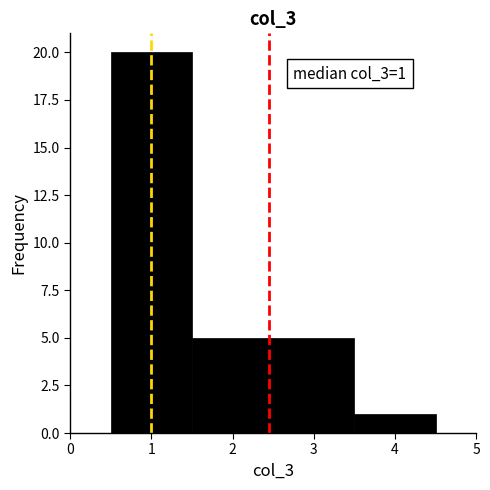

Over which range of the x-axis is the bar tallest?

0.5 to 1.5